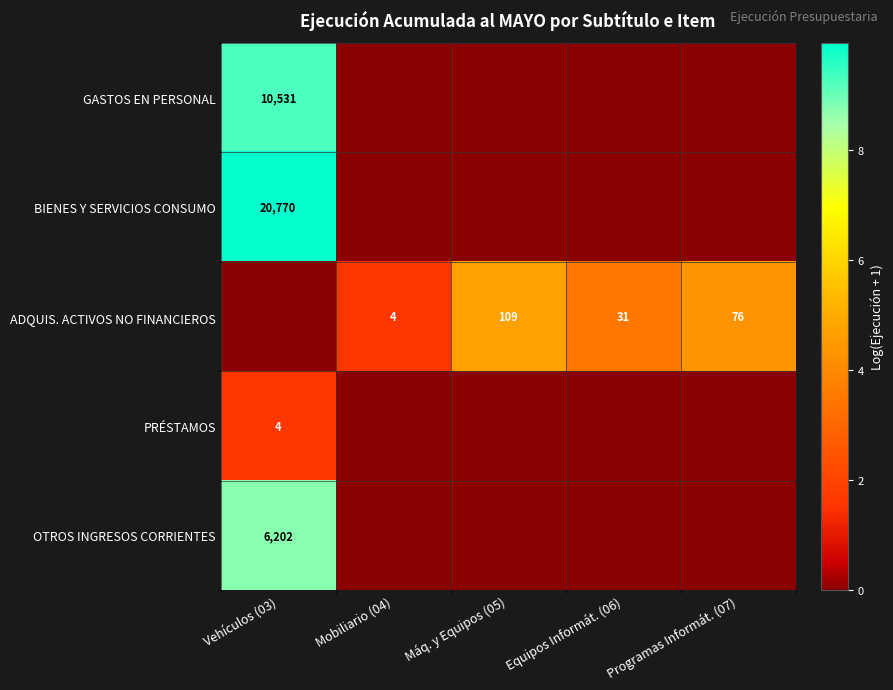

The ADQUIS. ACTIVOS NO FINANCIEROS series shows 76 at Programas Informát. (07). True or false?

True